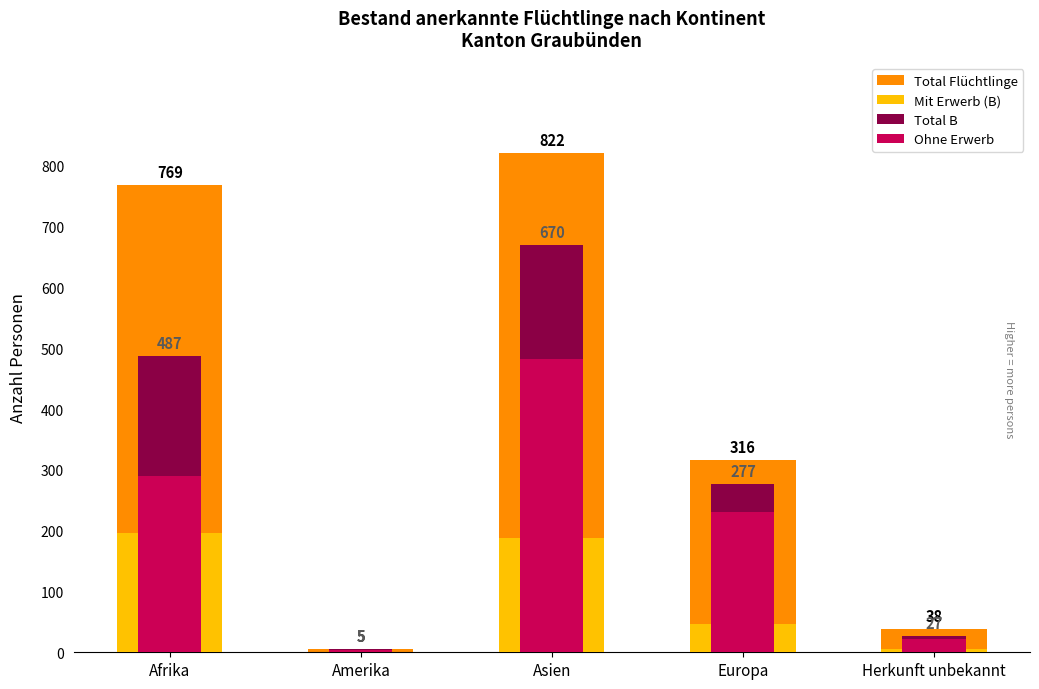

What is the maximum value for Total B?

670